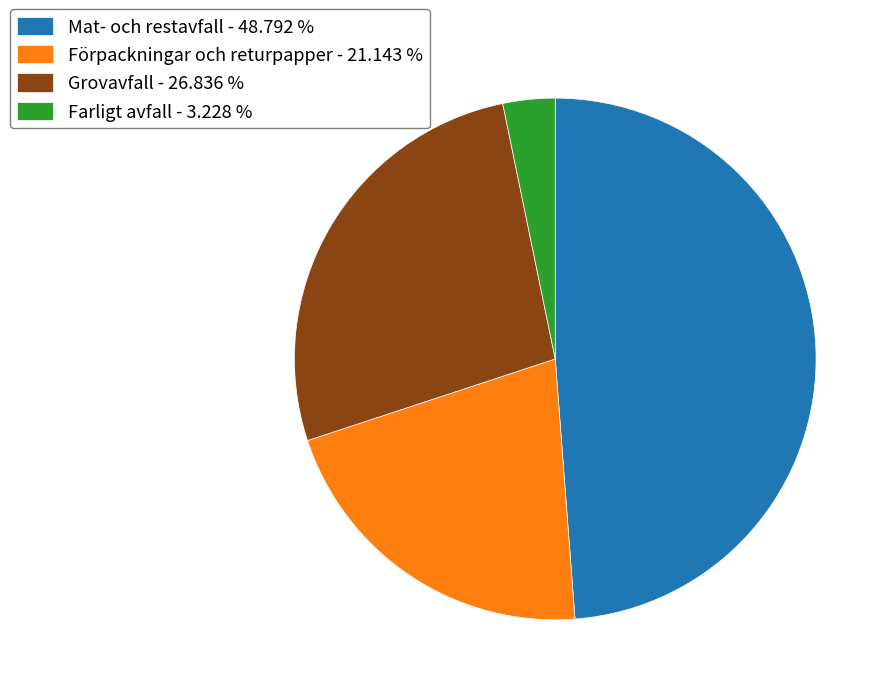

Between Farligt avfall and Förpackningar och returpapper, which is larger?

Förpackningar och returpapper